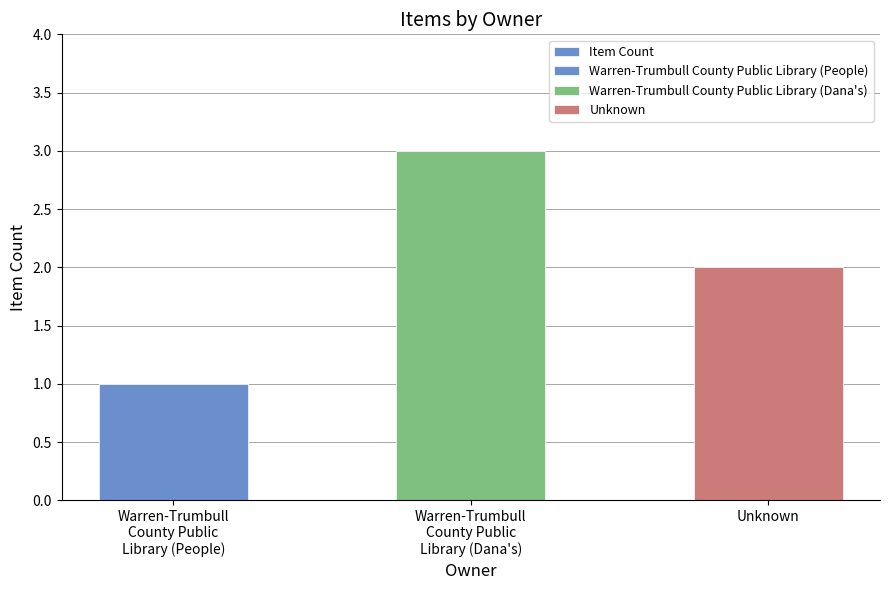

At which category does the chart reach its peak across all series?

Warren-Trumbull
County Public
Library (Dana's)